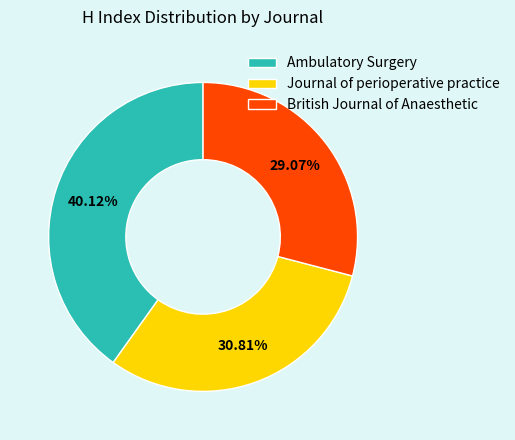

The Ambulatory Surgery slice represents 33% of the pie. True or false?

False